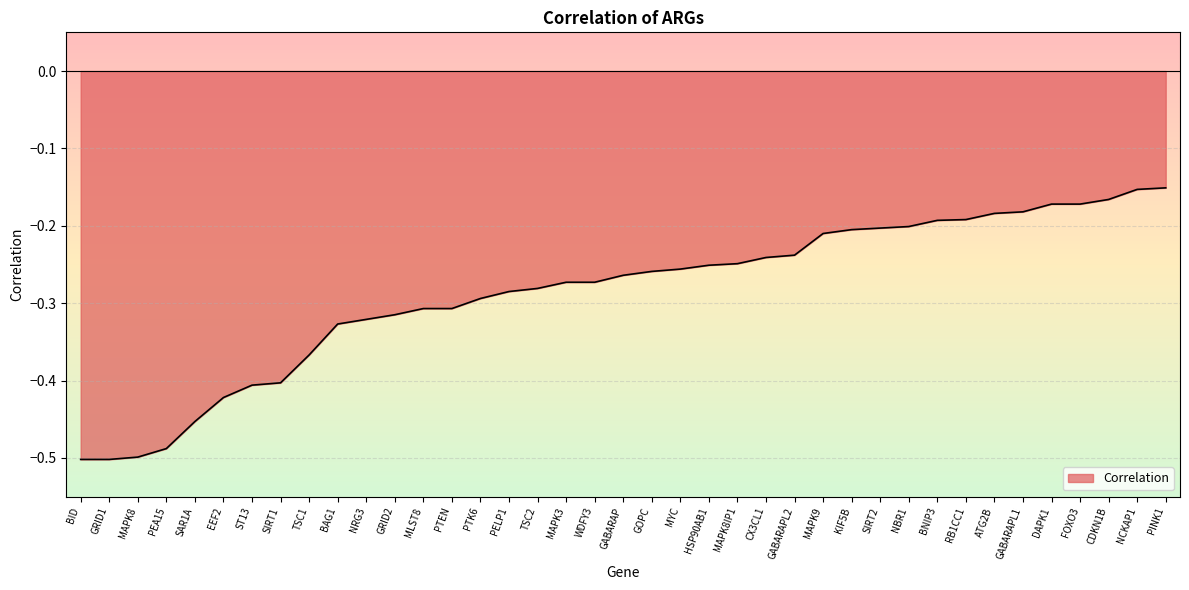

Does the chart display data point markers on the line(s)?

No